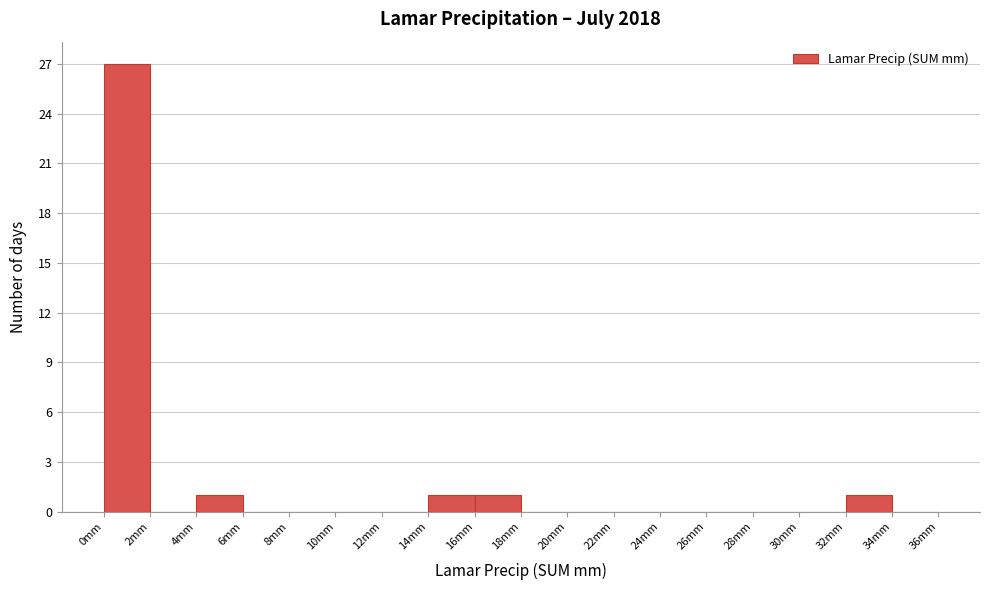

Reading left to right, transcribe this chart: for each bar, give the range it covers on the x-axis and its height. The values are not printed on the chart, so give them approximately, as read against the axis.

0 to 2: 27
2 to 4: 0
4 to 6: 1
6 to 8: 0
8 to 10: 0
10 to 12: 0
12 to 14: 0
14 to 16: 1
16 to 18: 1
18 to 20: 0
20 to 22: 0
22 to 24: 0
24 to 26: 0
26 to 28: 0
28 to 30: 0
30 to 32: 0
32 to 34: 1
34 to 36: 0